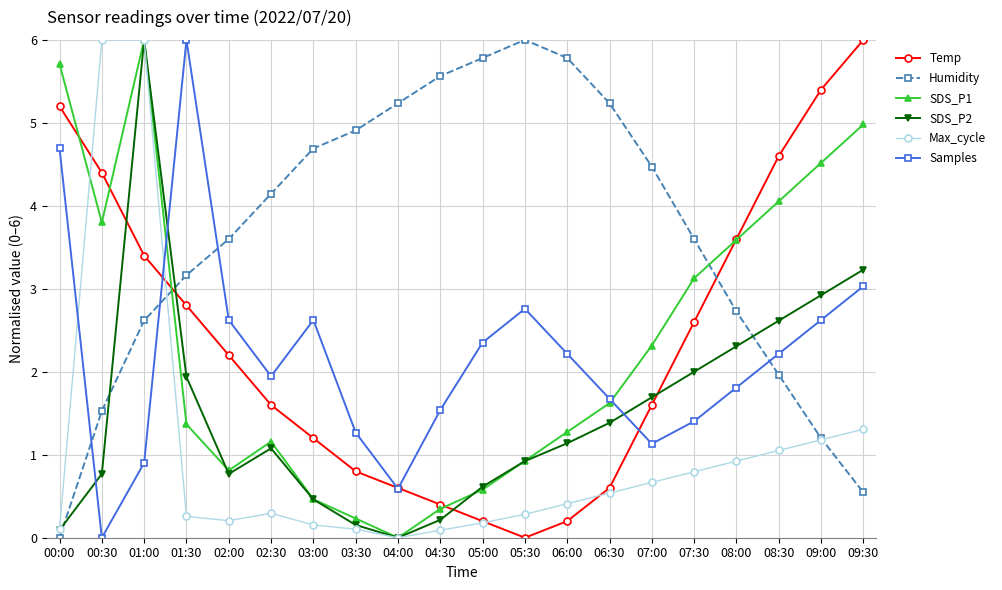

What is the difference between the Max_cycle values at 03:30 and 09:30?

1.2